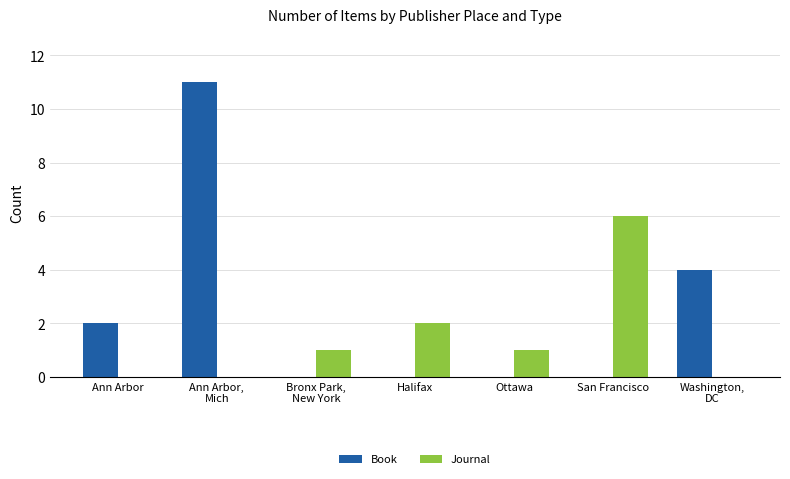

At which category is the sum across all series the highest?

Ann Arbor,
Mich